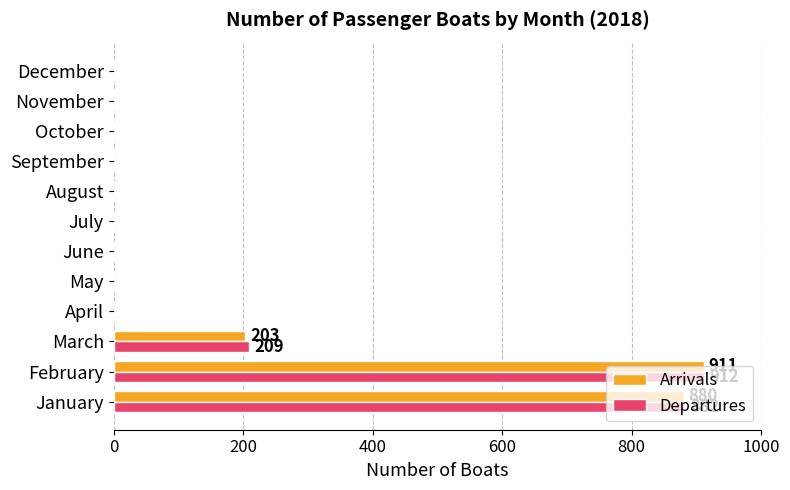

At which category does the chart reach its peak across all series?

February